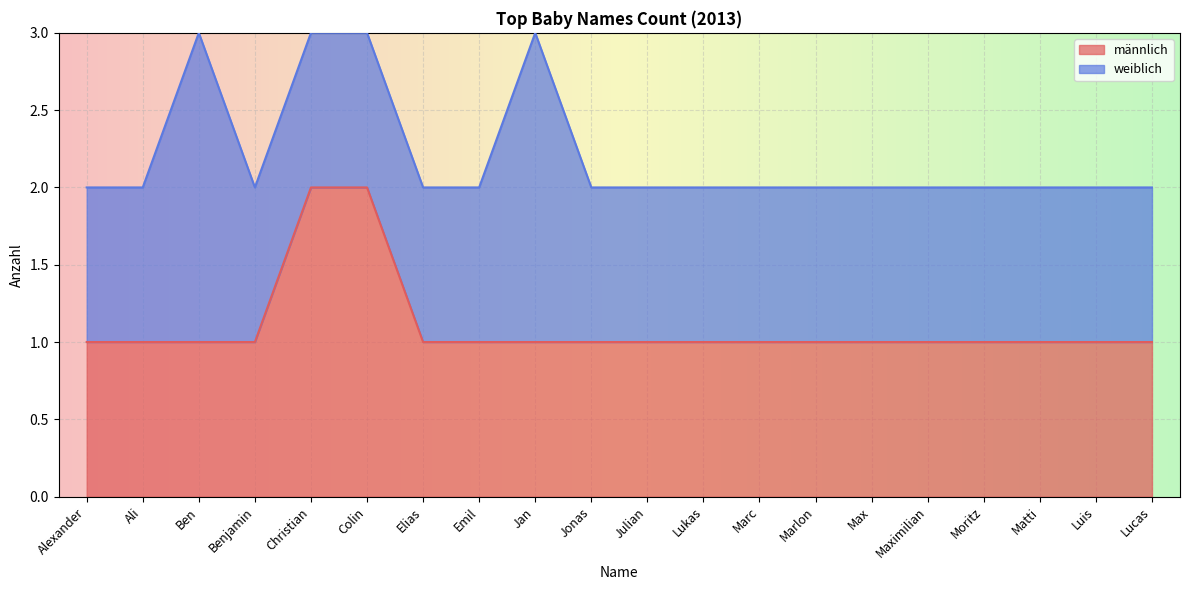

The männlich series shows 1 at Luis. True or false?

True